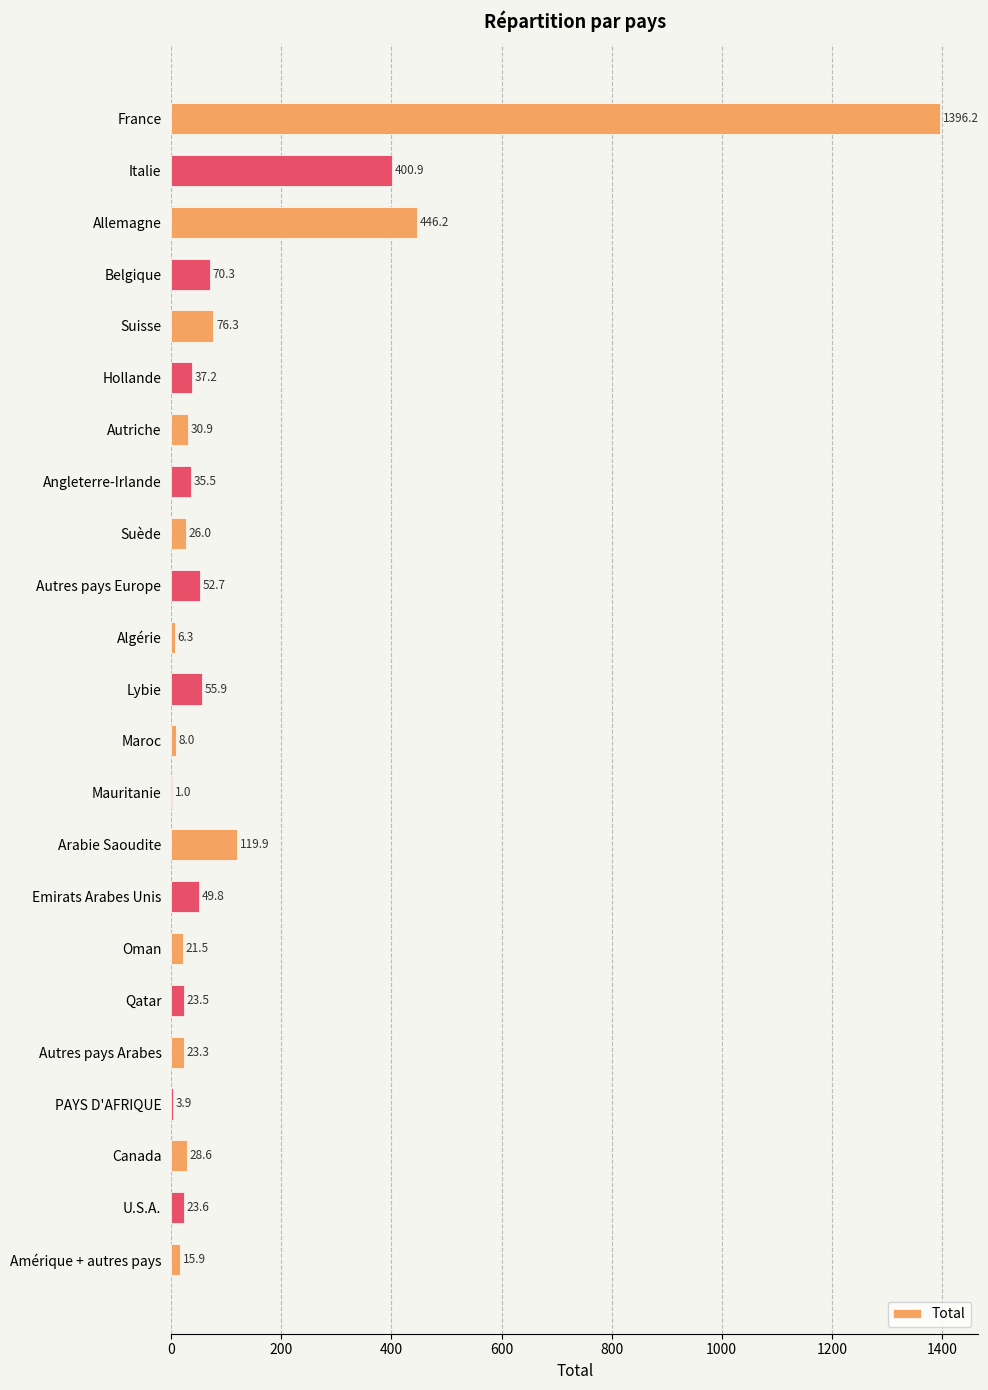

What is the change in value from Autres pays Europe to Arabie Saoudite?

+67.2